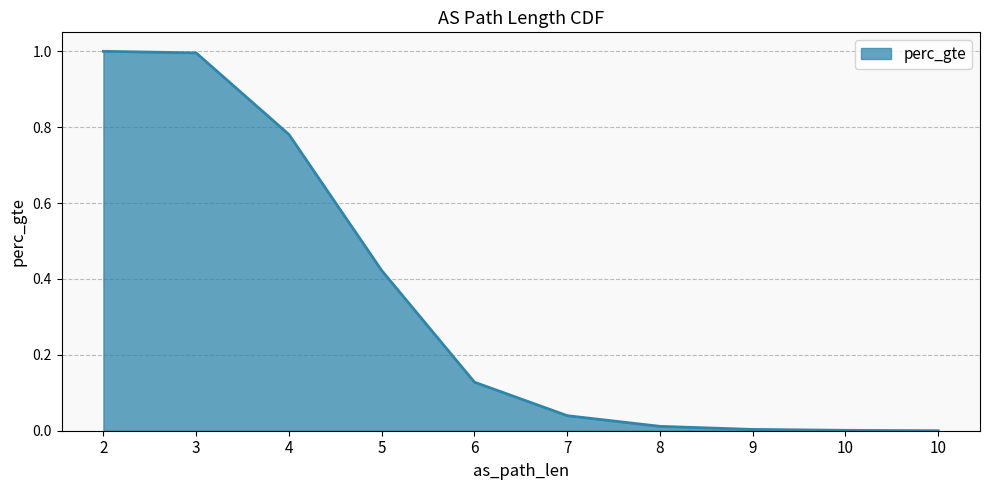

Where is the data nearest to the value 0?

10